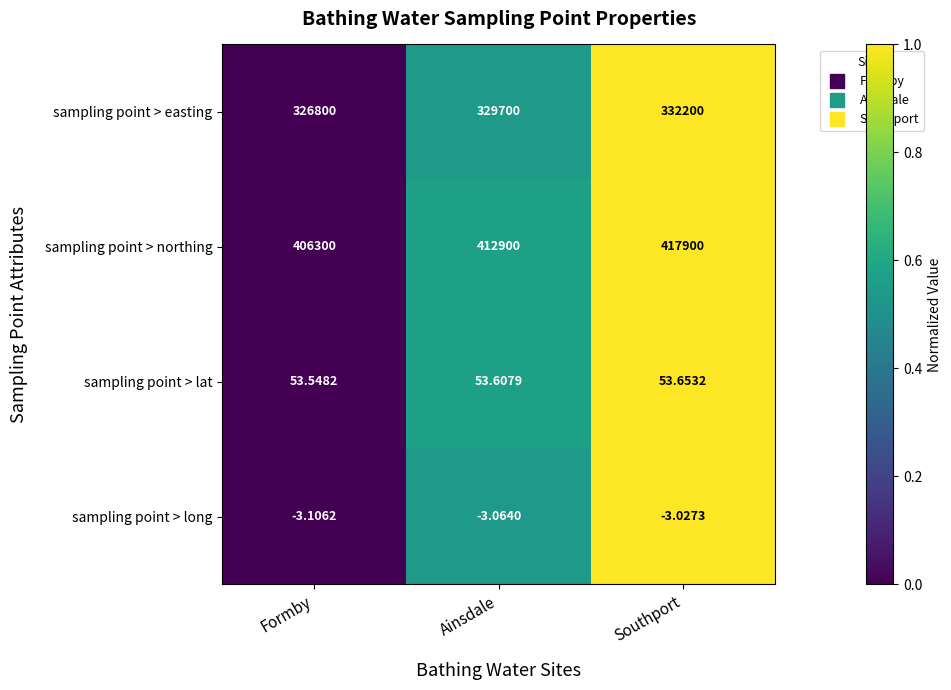

At which label is sampling point > northing closest to 412100?

Ainsdale